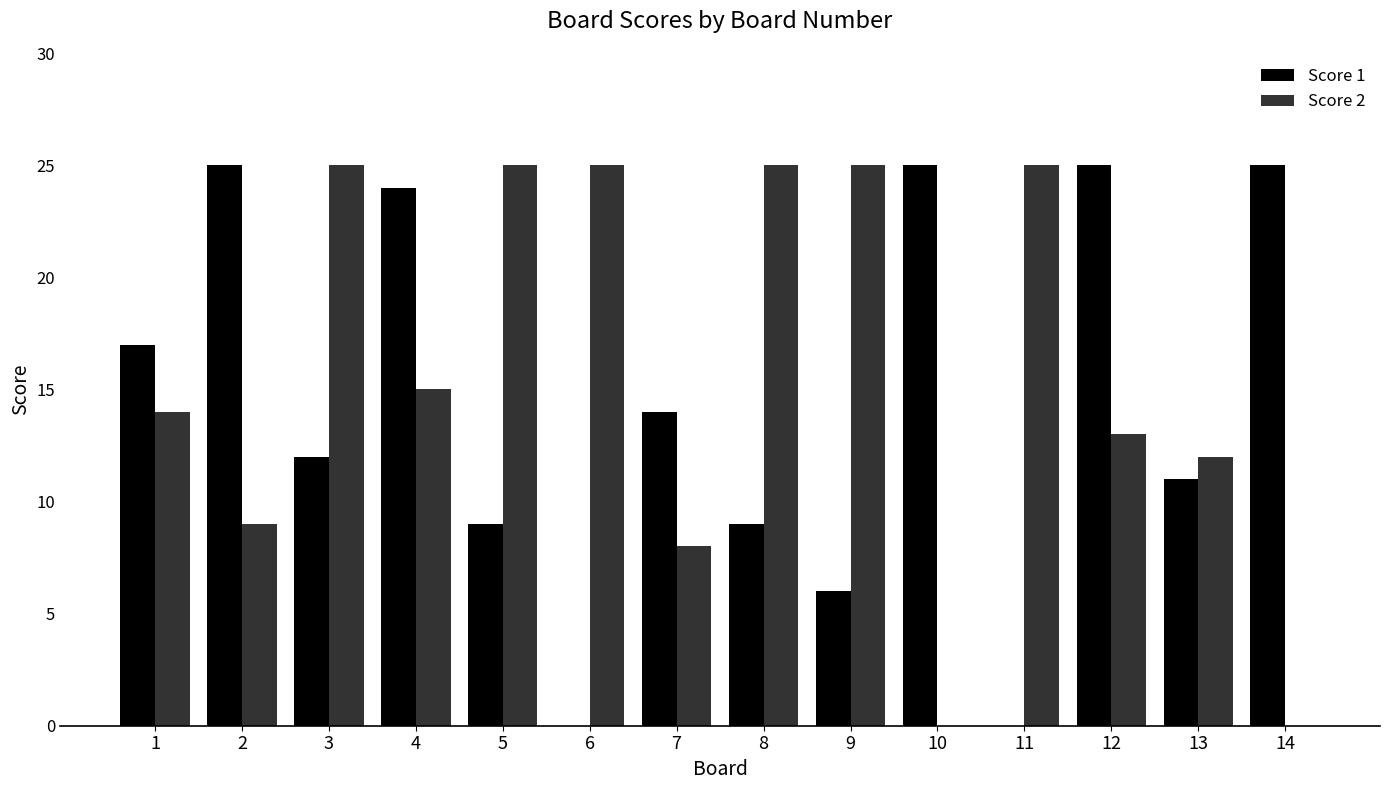

What are all the series names shown in the legend?

Score 1, Score 2